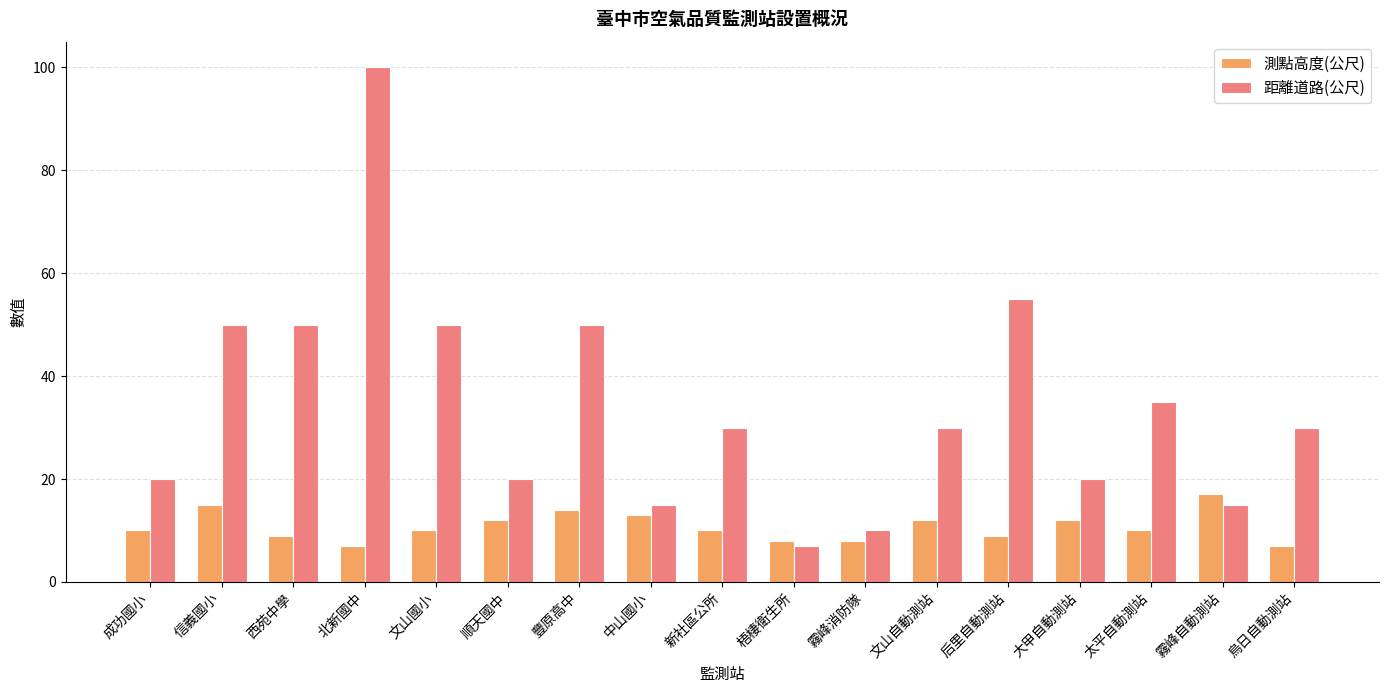

How many distinct data groups are displayed?

2